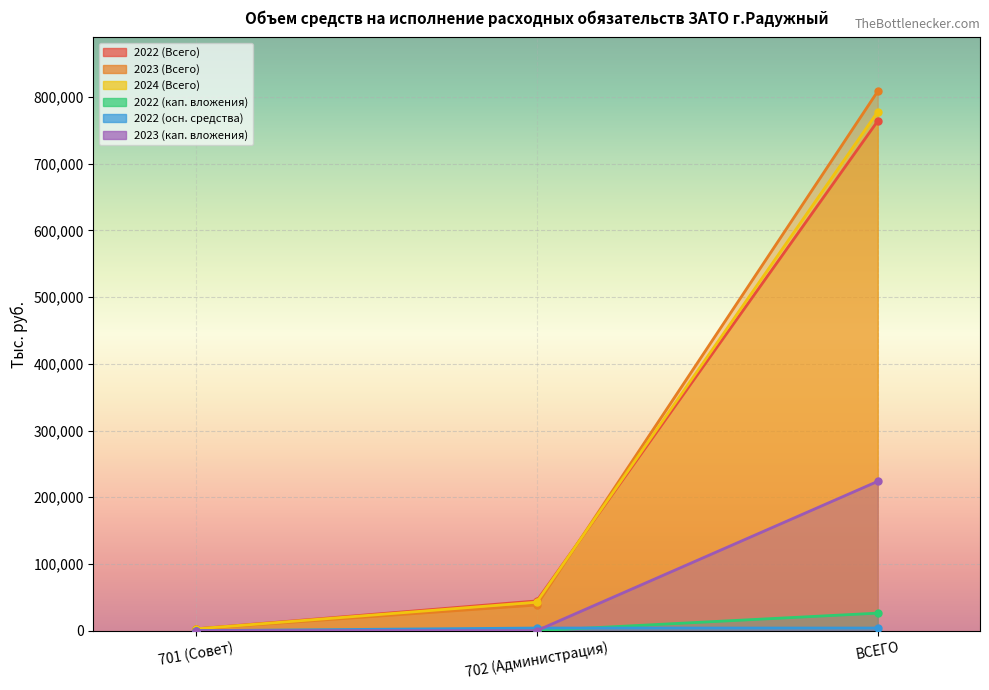

What is the label of the 2nd point from the right?

702 (Администрация)